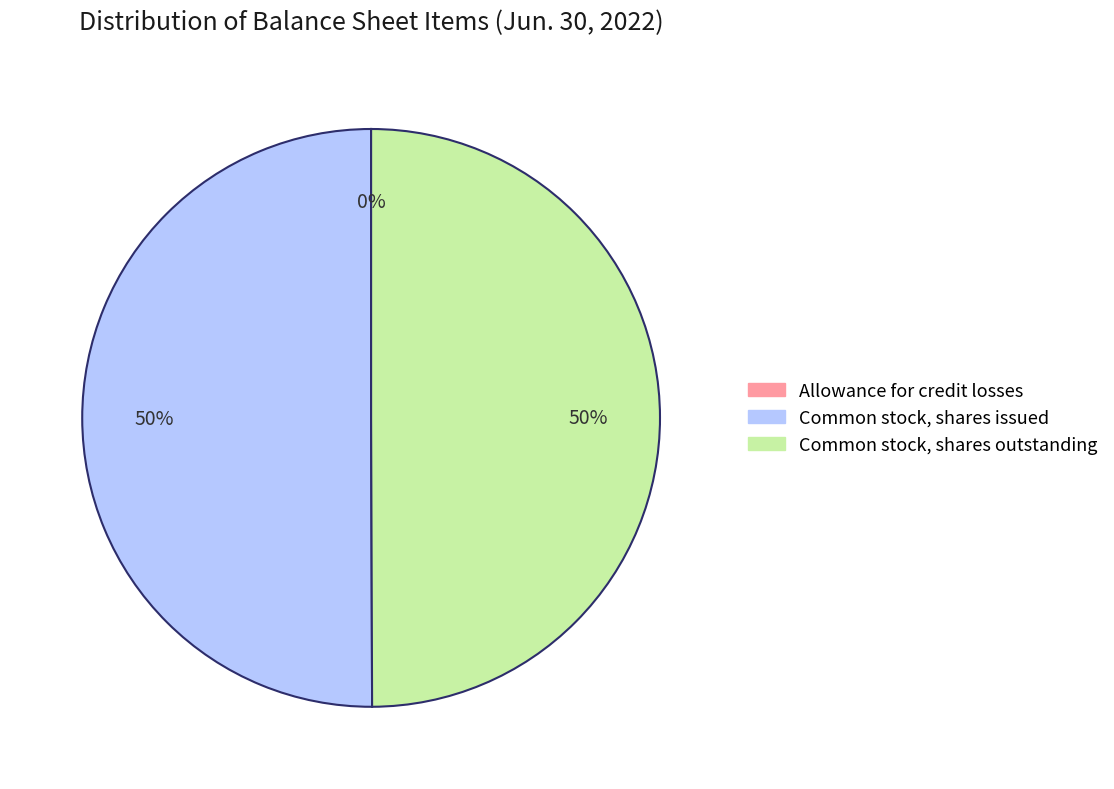

The Common stock, shares issued slice represents 44% of the pie. True or false?

False